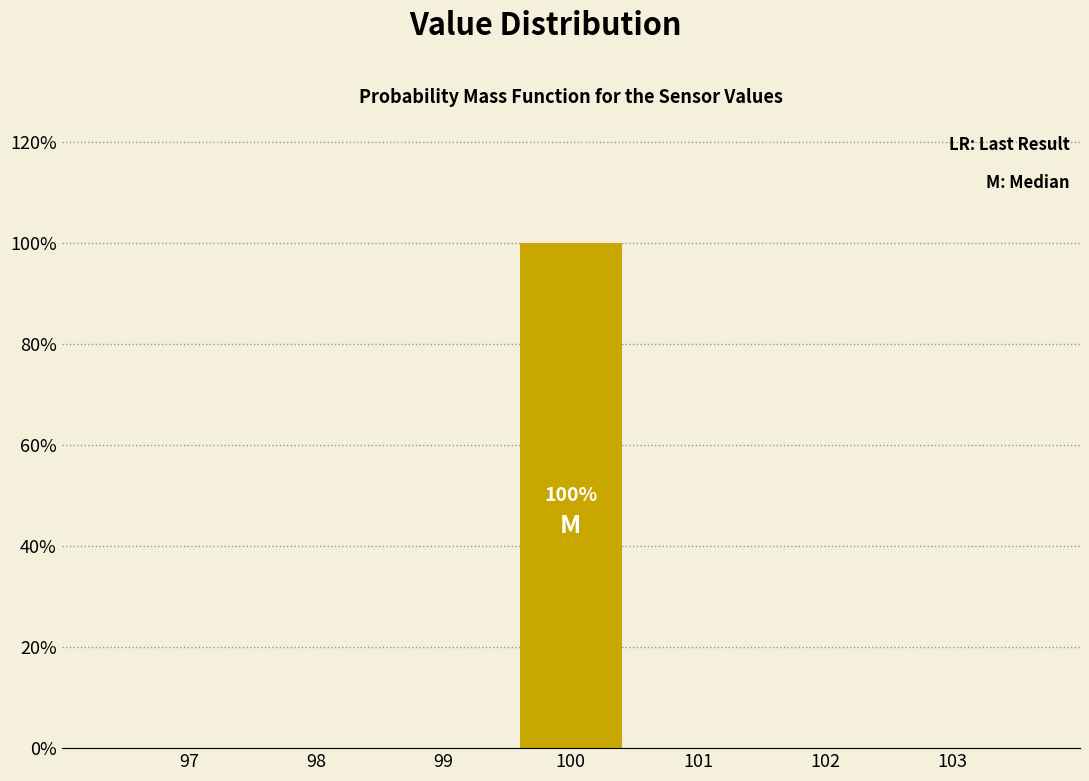

Over which range of the x-axis is the bar tallest?

99.5 to 100.5